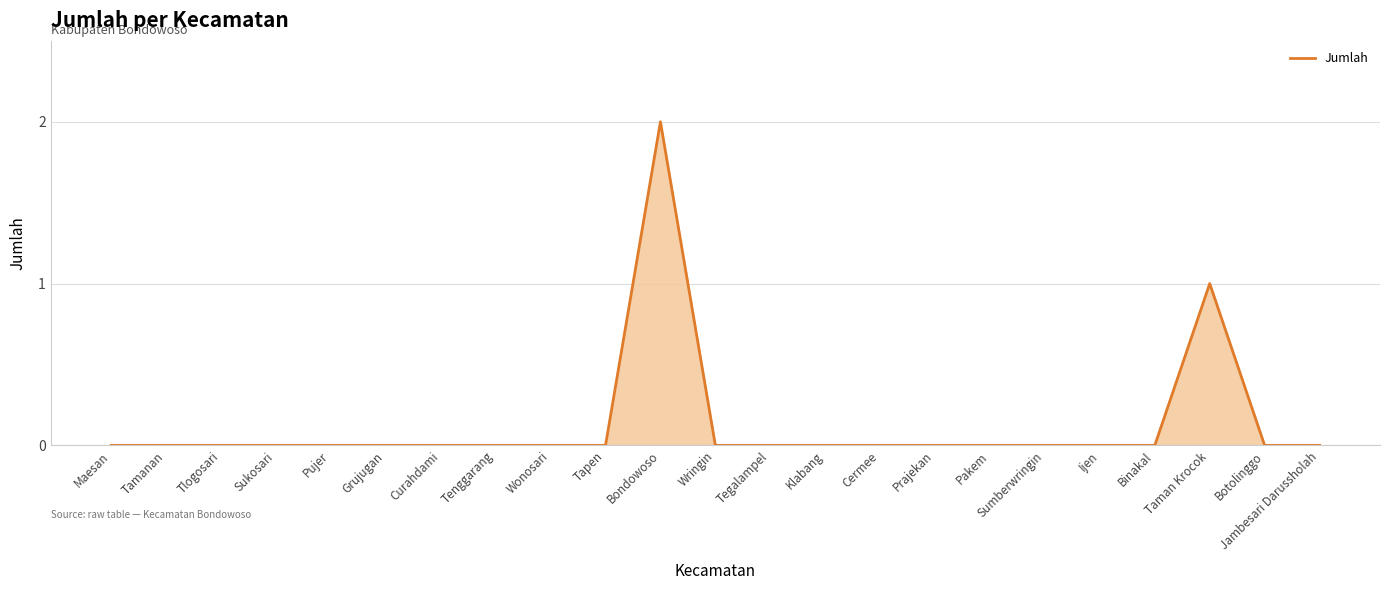

The chart shows a value of 1 at Ijen. True or false?

False